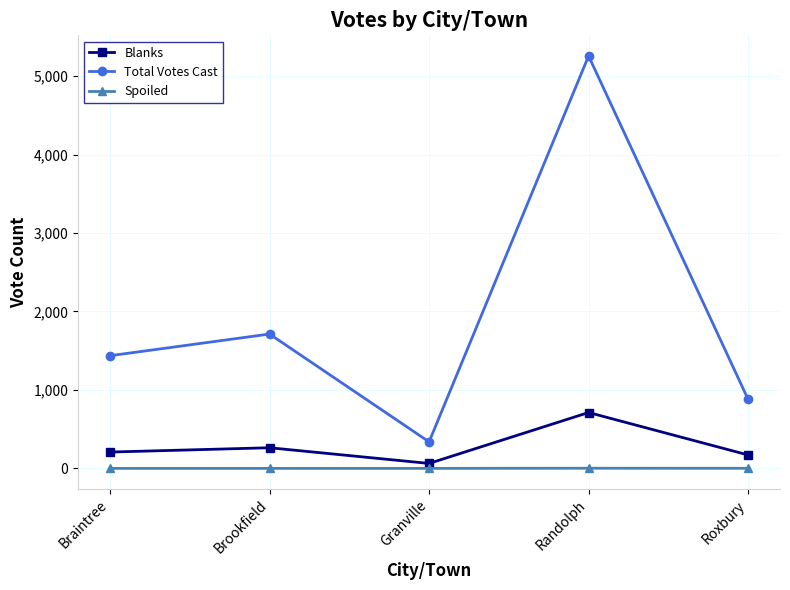

Which series changed the most between Brookfield and Roxbury?

Total Votes Cast